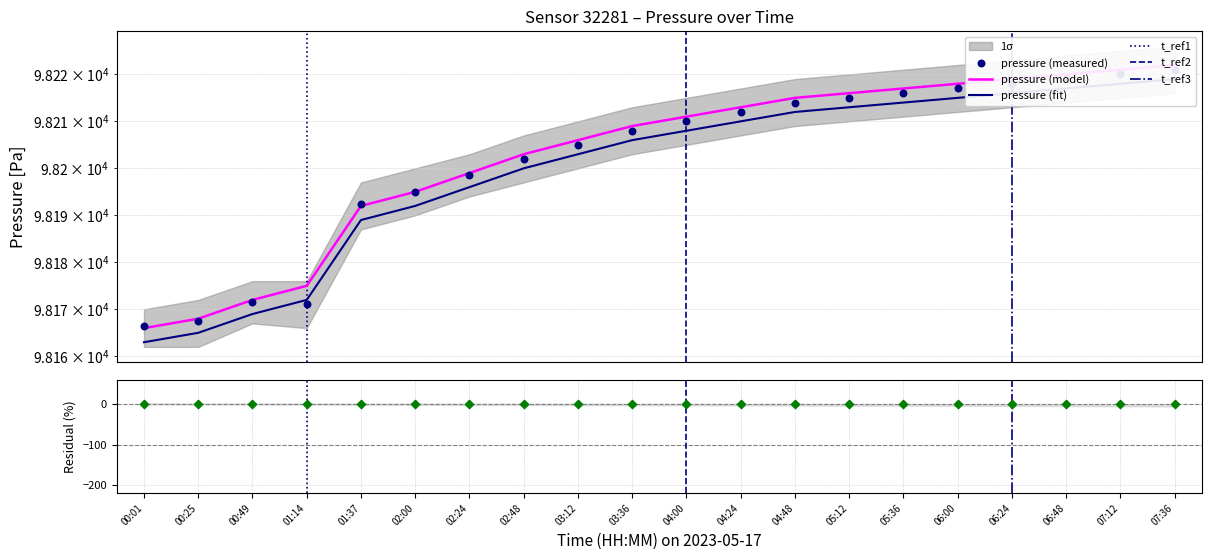

Is the value of temperature at 03:12 greater than the value of pressure at 06:00?

No